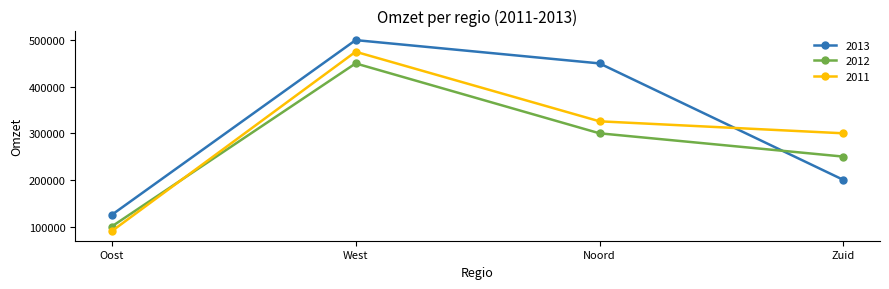

At which category does the chart reach its minimum across all series?

Oost